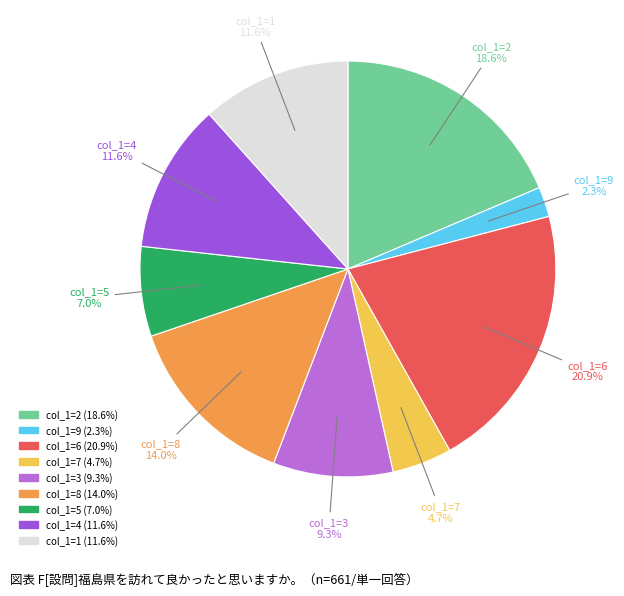

Is there any slice that represents more than half of the pie?

No